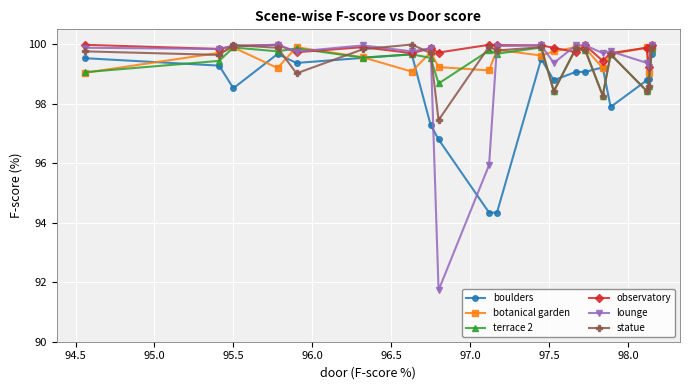

Which series has the largest range (max minus min)?

lounge